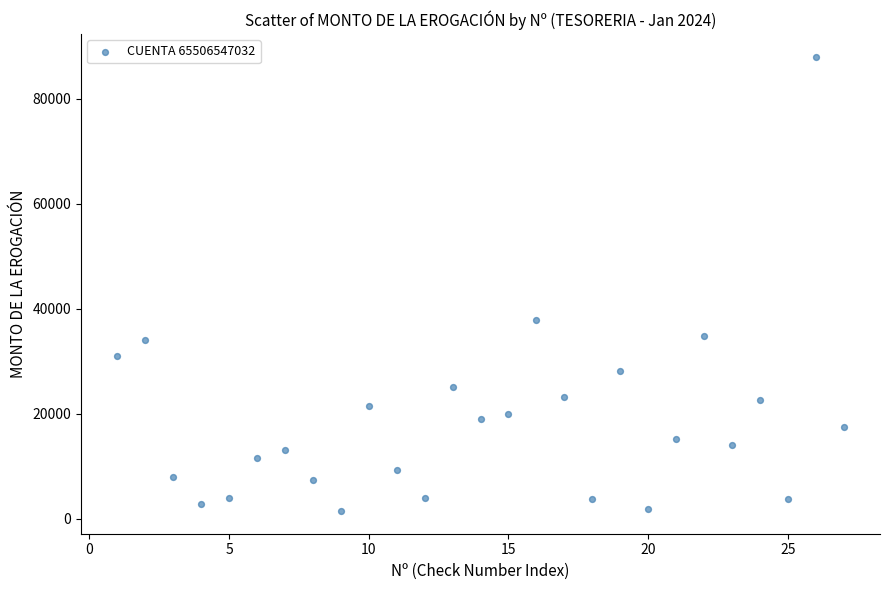

What is the range of Y values (max minus min)?

86548.1